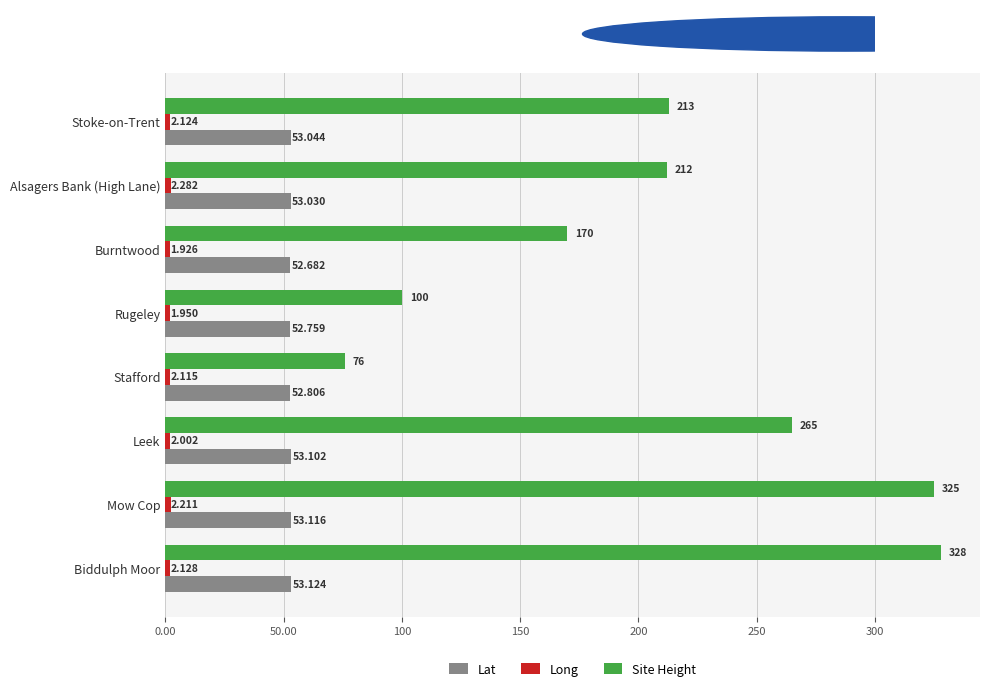

List the labels in order of Site Height value, largest first.

Biddulph Moor, Mow Cop, Leek, Stoke-on-Trent, Alsagers Bank (High Lane), Burntwood, Rugeley, Stafford